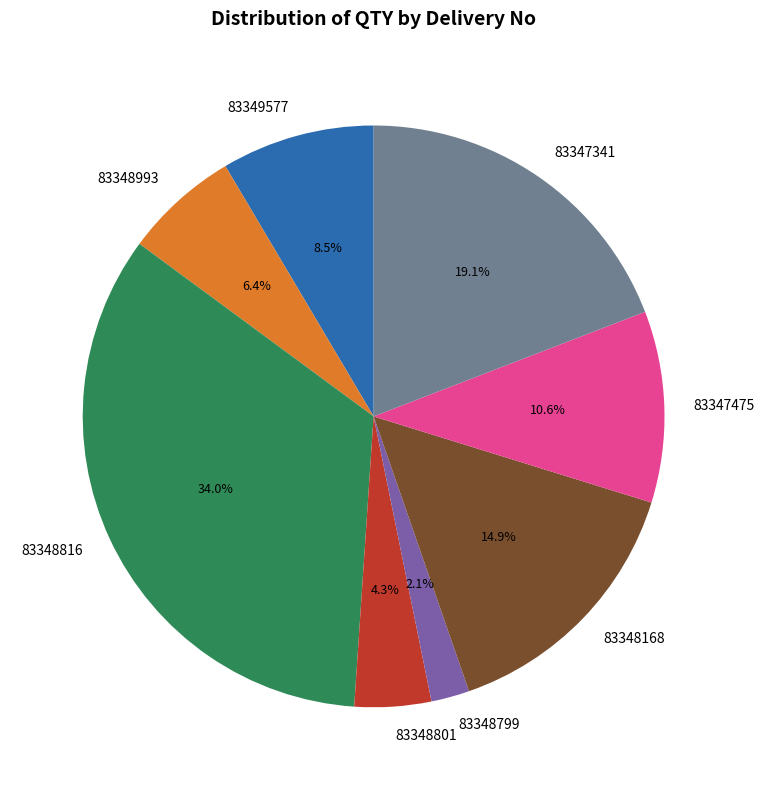

How many segments does this pie chart have?

8